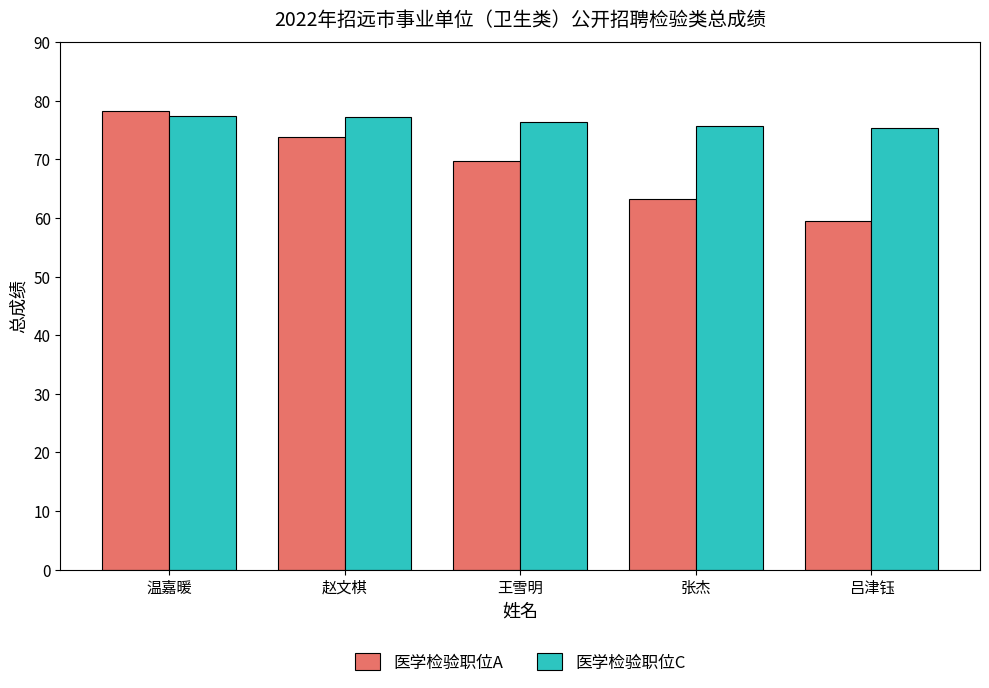

How many bars are there in total?

10